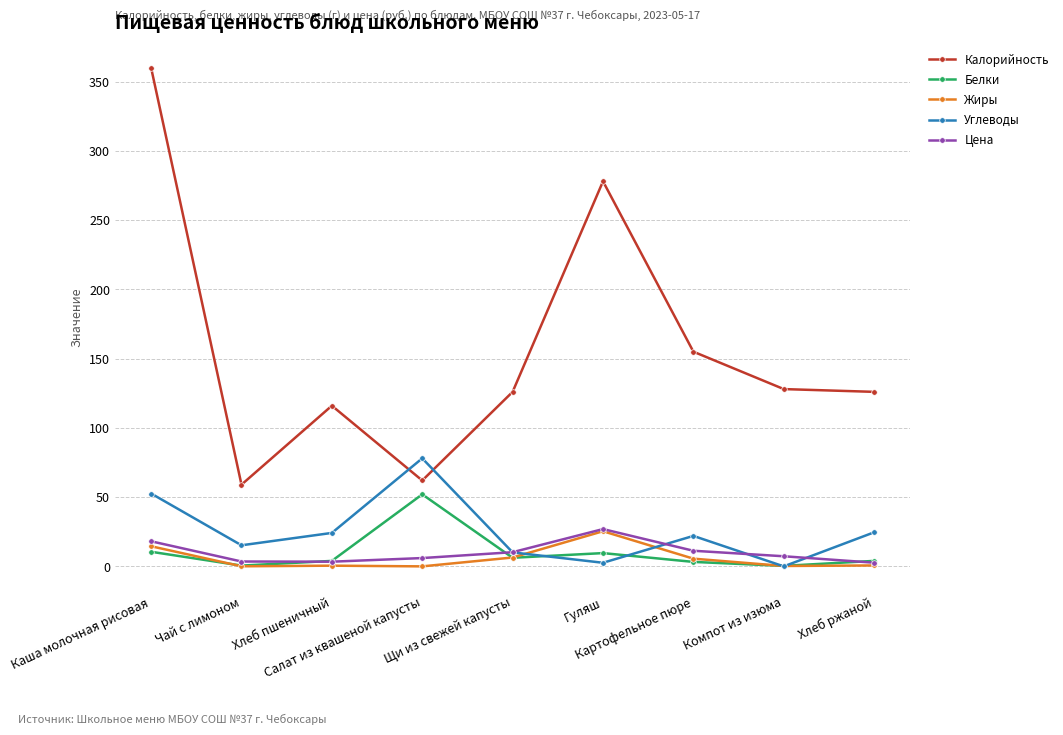

True or false: Калорийность and Жиры cross at least once.

False